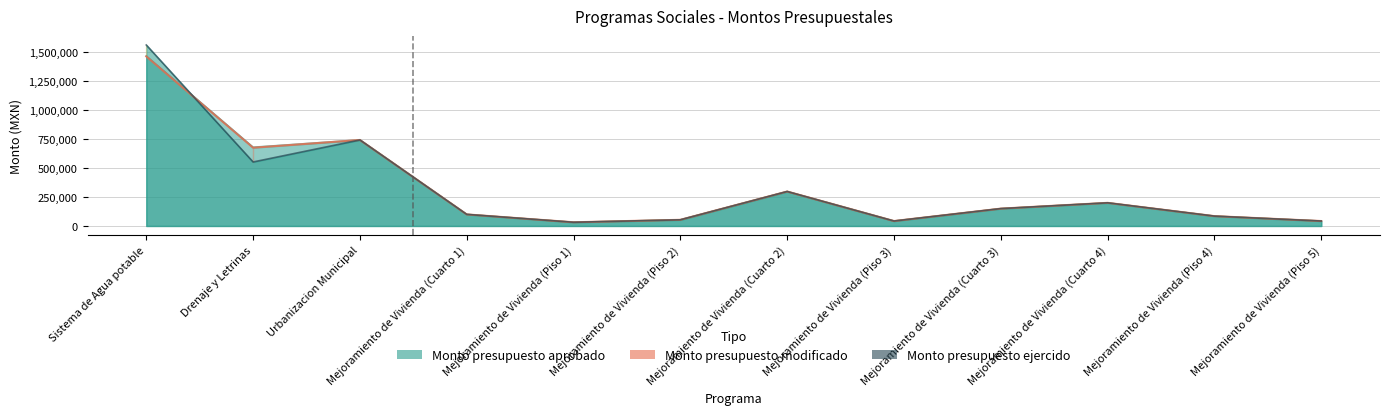

The value of Monto presupuesto ejercido at Urbanizacion Municipal is 741660.8. True or false?

True